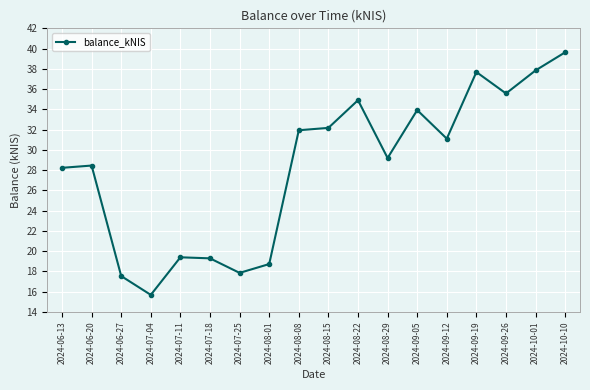

Which category has the highest value across all series?

2024-10-10